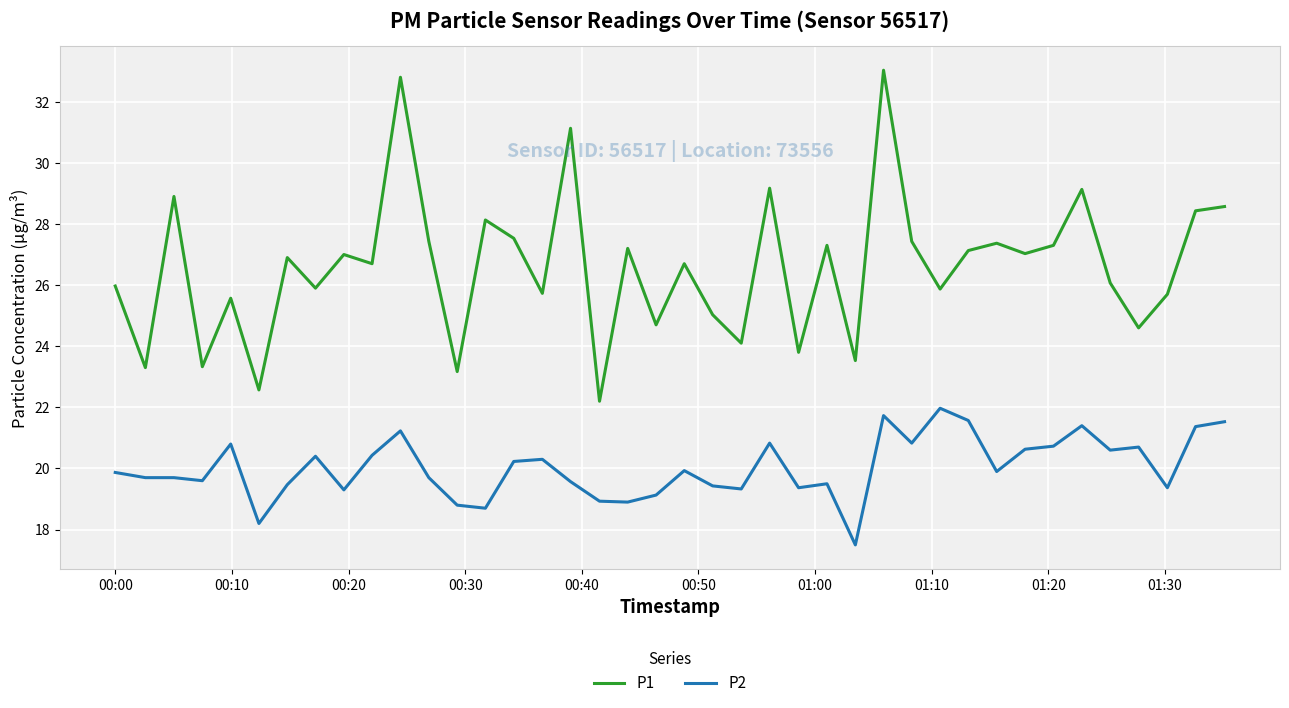

True or false: P1 and P2 cross at least once.

False